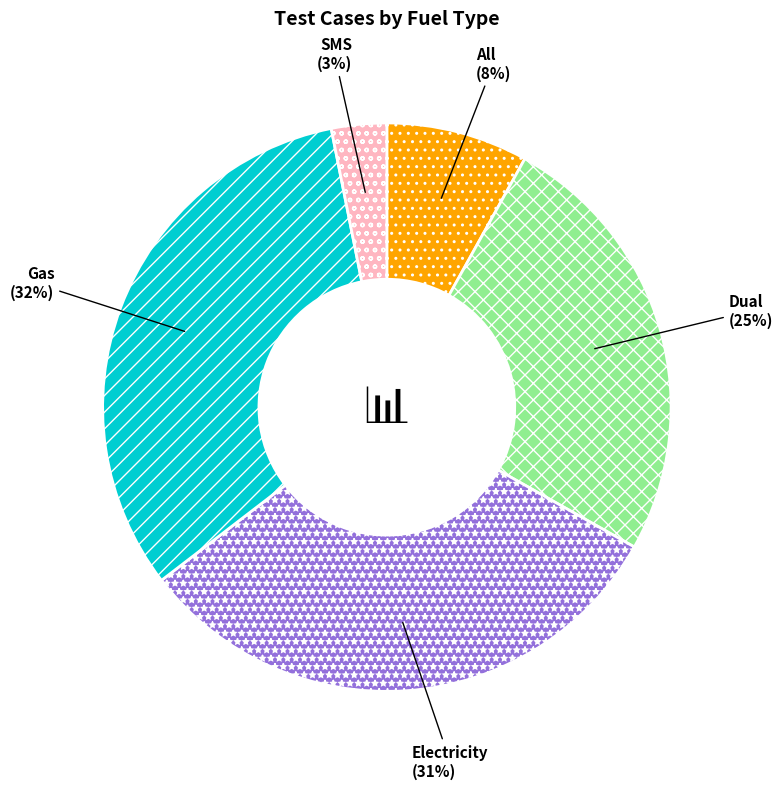

Rank the categories by value from highest to lowest.

Gas, Electricity, Dual, All, SMS